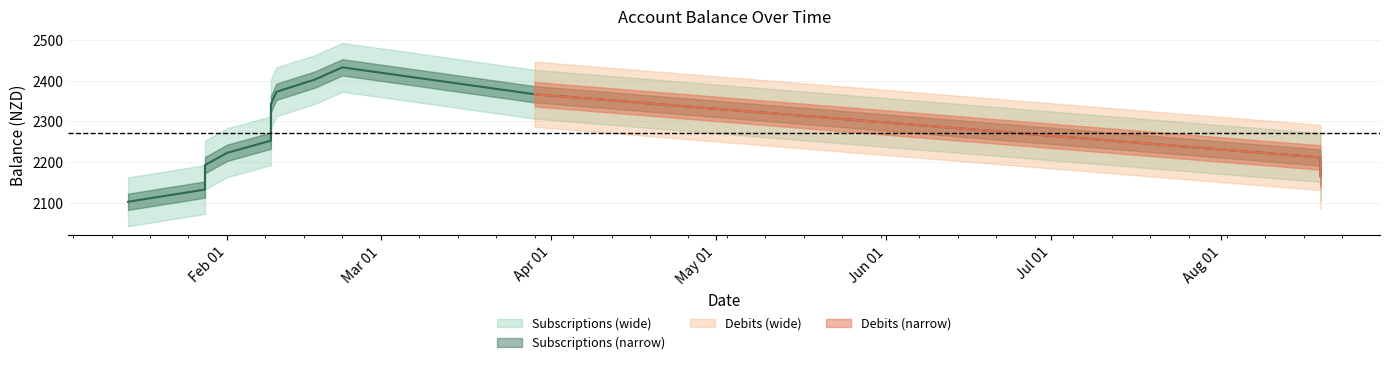

True or false: Debits and Subscriptions intersect in this chart.

False